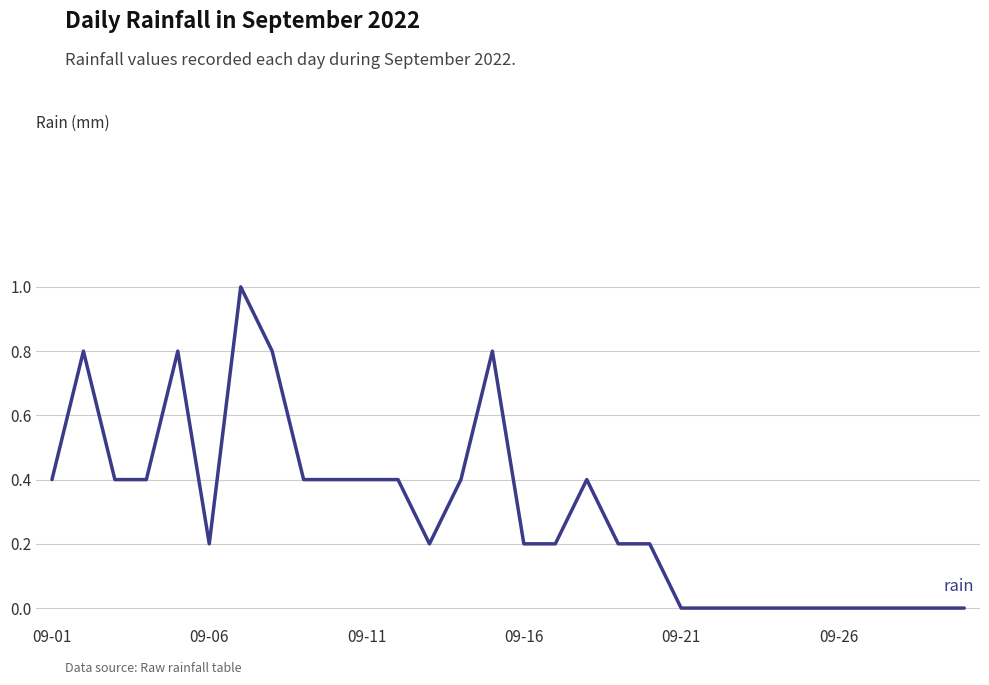

What is the difference between the maximum and minimum values?

1.0